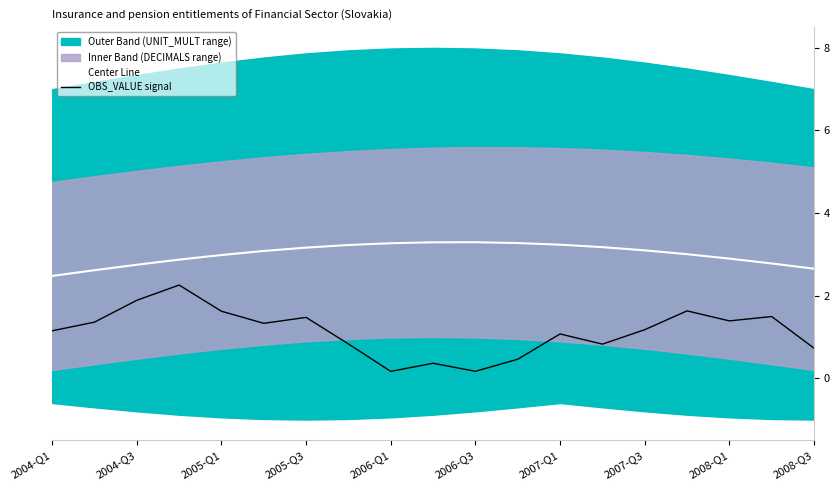

True or false: Center Line and OBS_VALUE signal cross at least once.

False